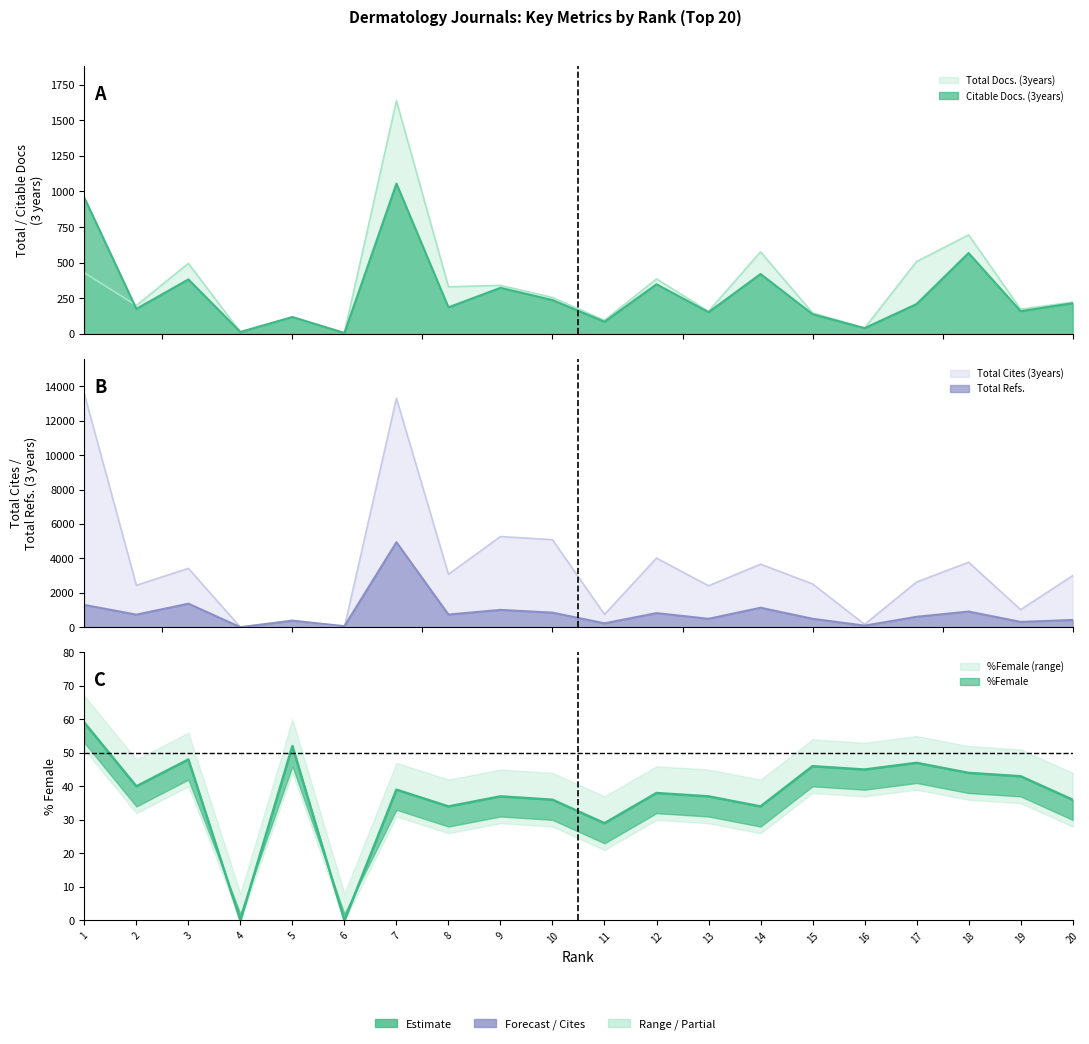

True or false: Total Refs. has a value of 811 at 15.

False